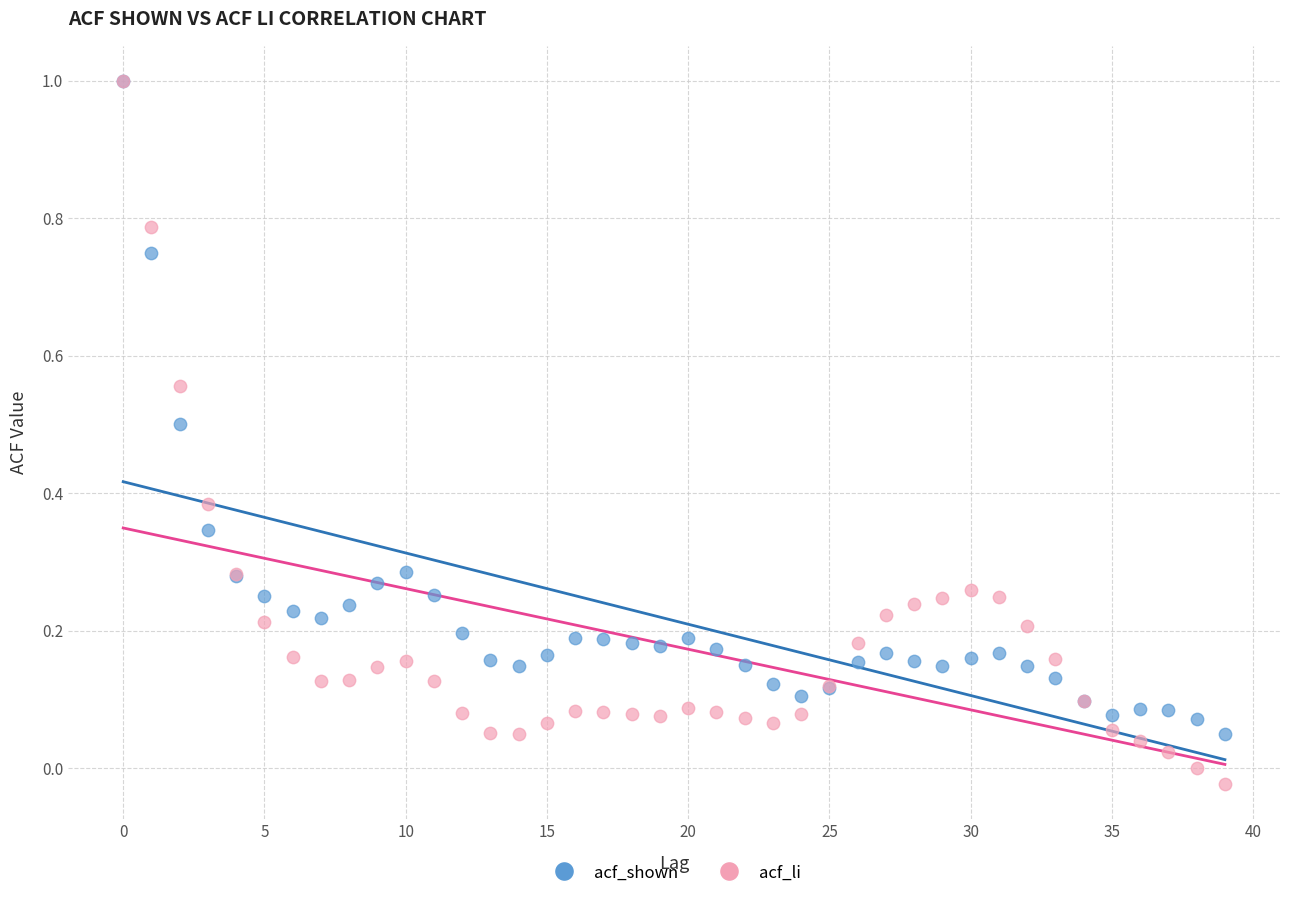

What are all the series names shown in the legend?

acf_shown, acf_li